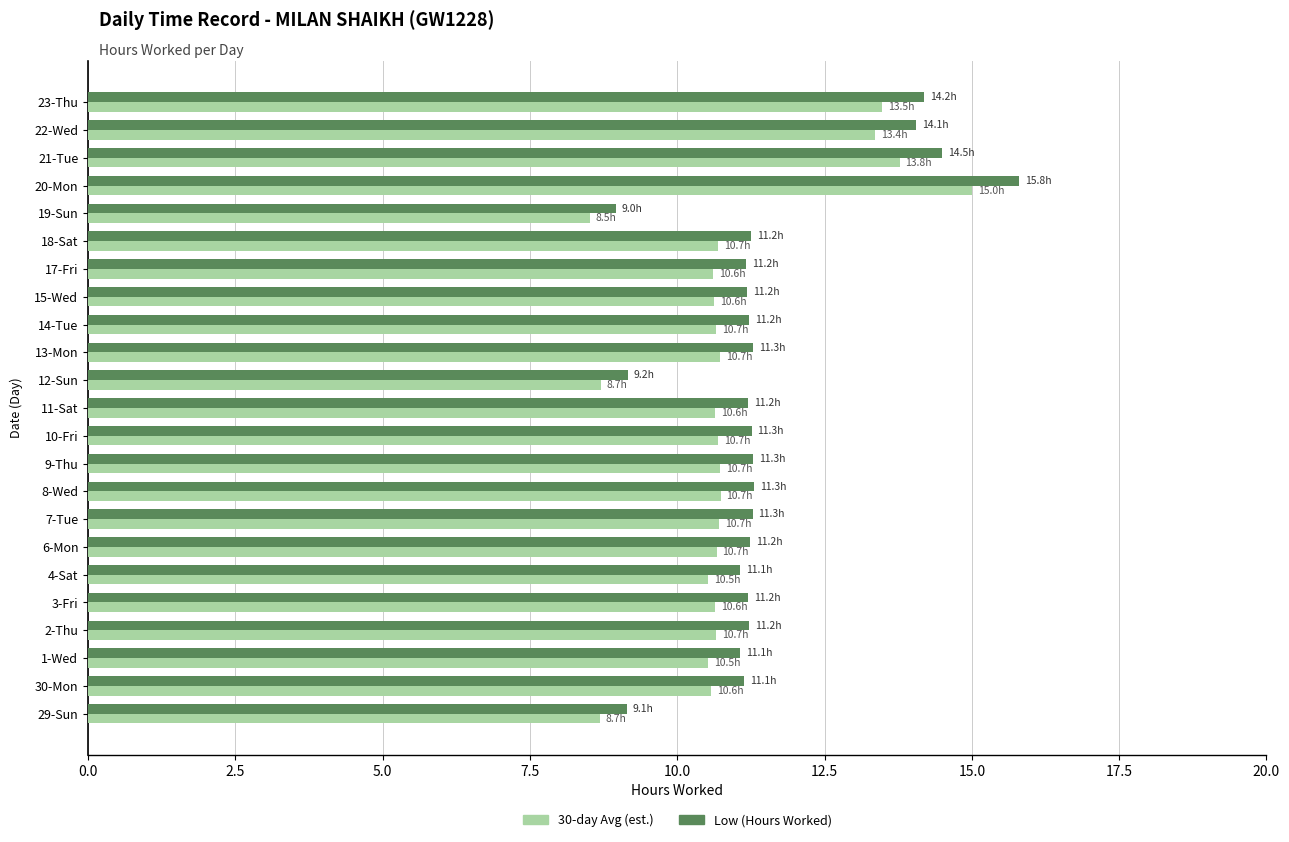

True or false: 30-day Avg (est.) has a value of 2.5 at 17-Fri.

False